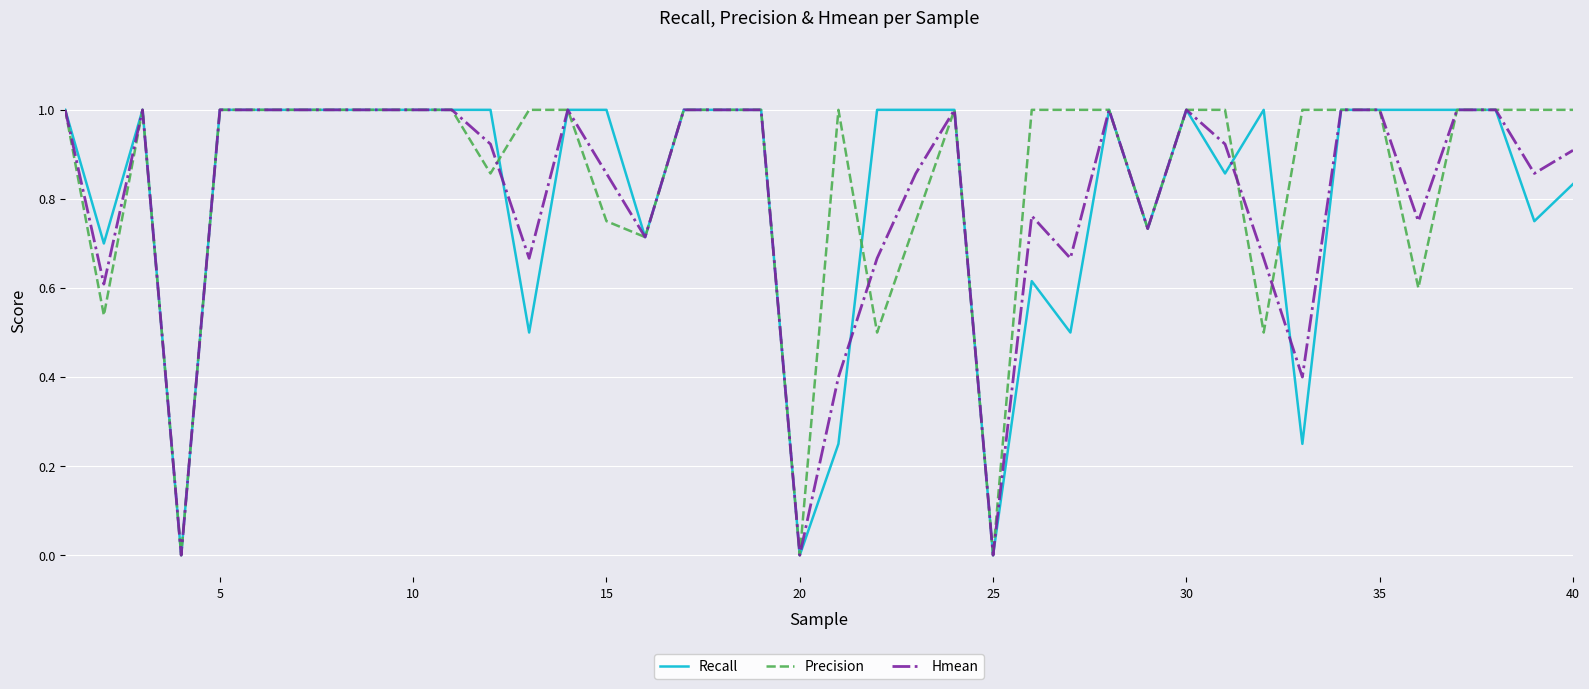

What is the maximum value for Recall?

1.0